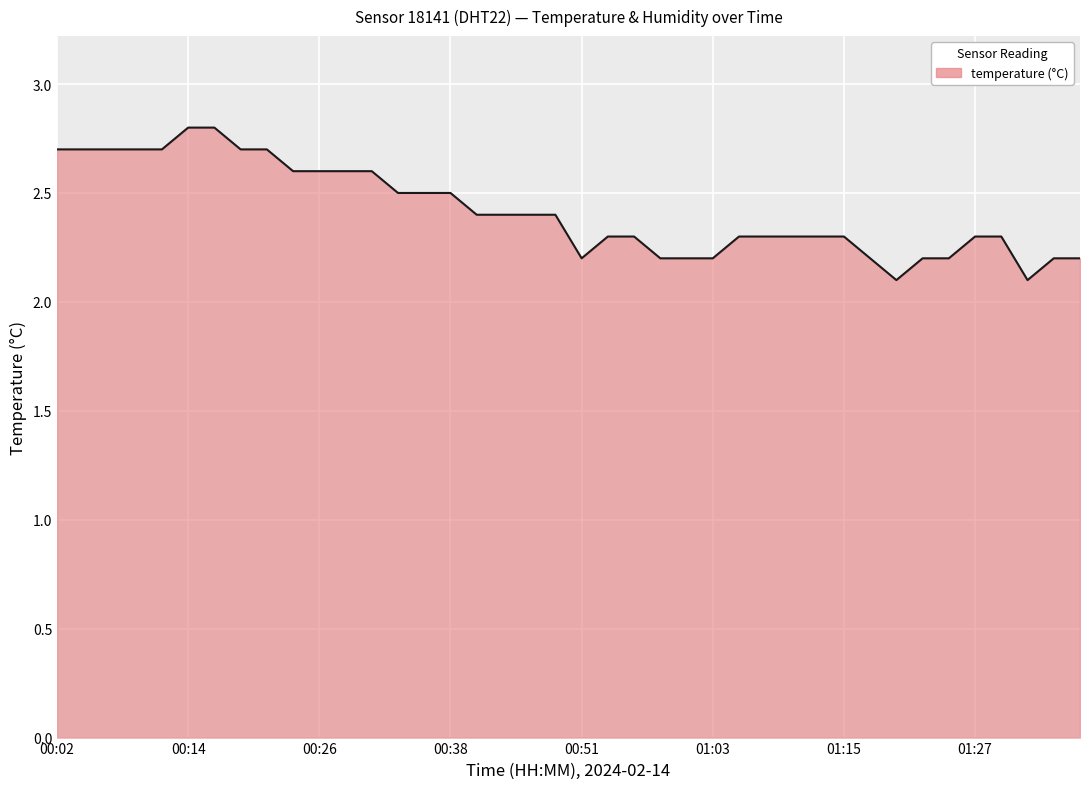

What is the smallest value displayed?

2.1